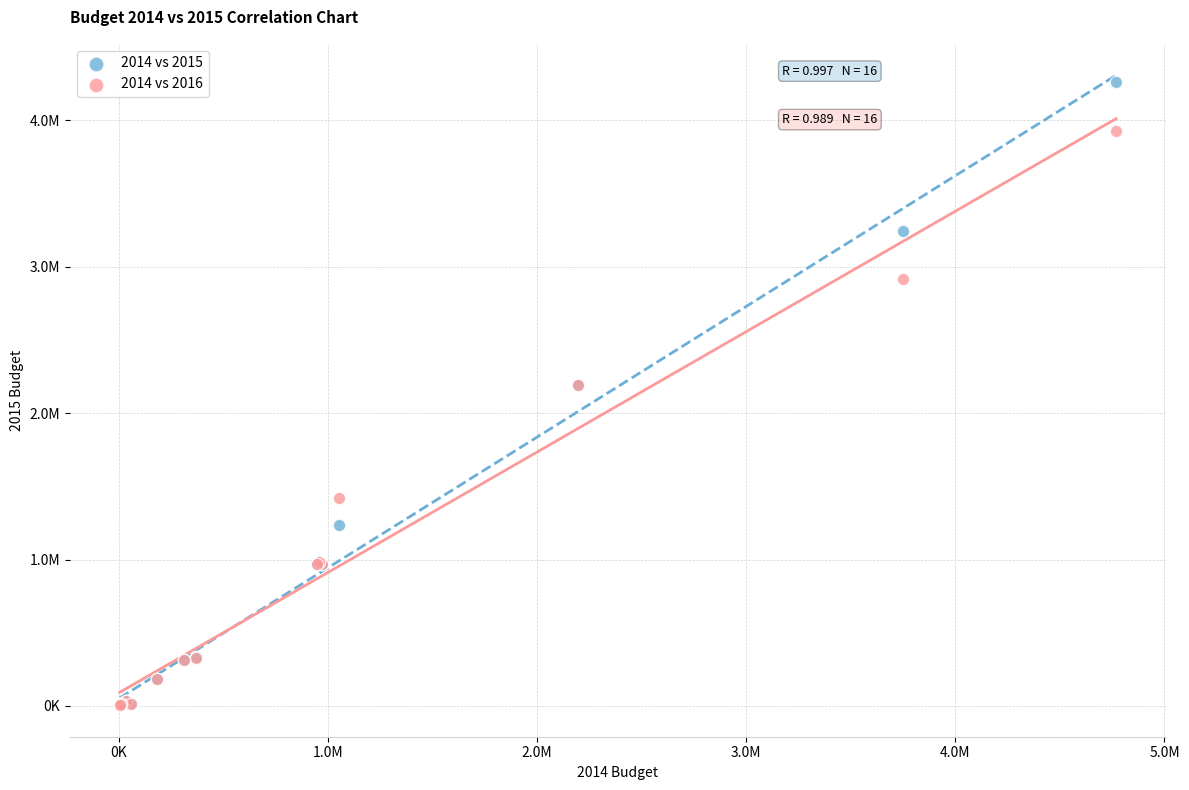

What are all the series names shown in the legend?

2014 vs 2015, 2014 vs 2016